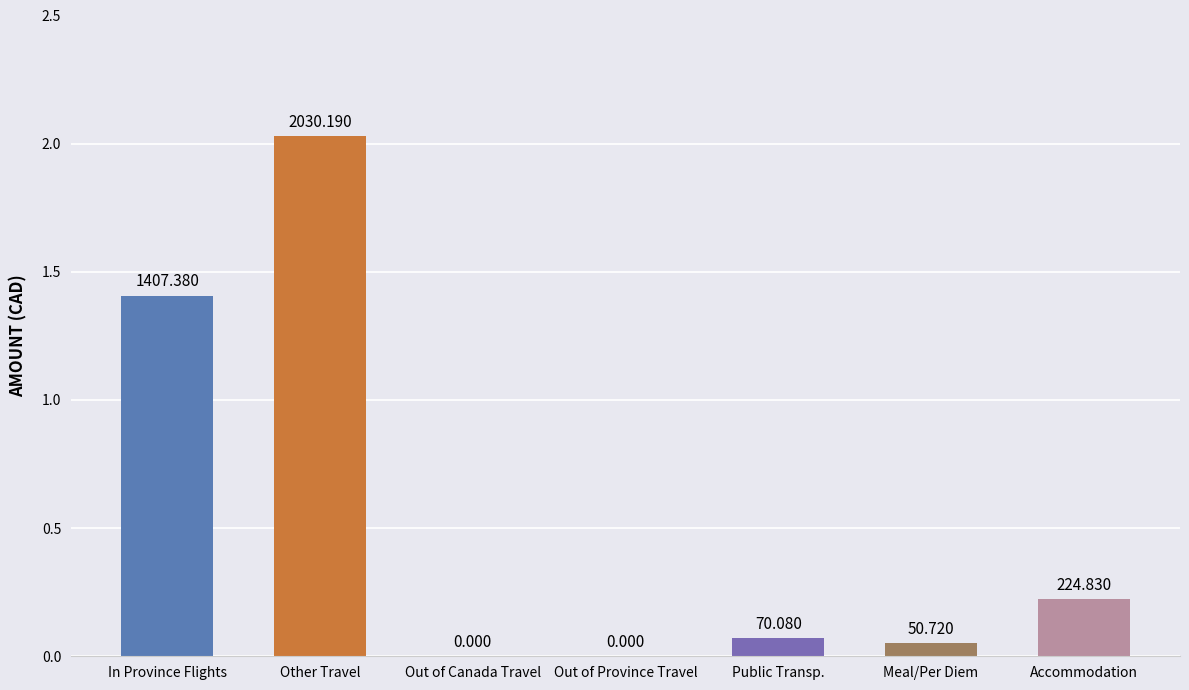

What is the sum of the values at Other Travel and Meal/Per Diem?

2080.9